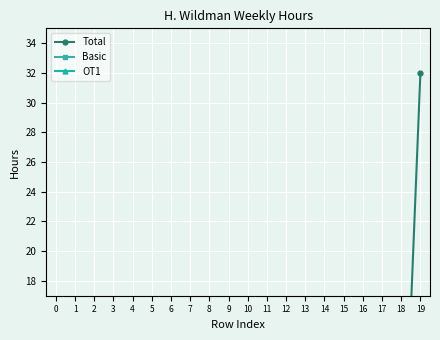

Which series has the widest spread of values?

Total